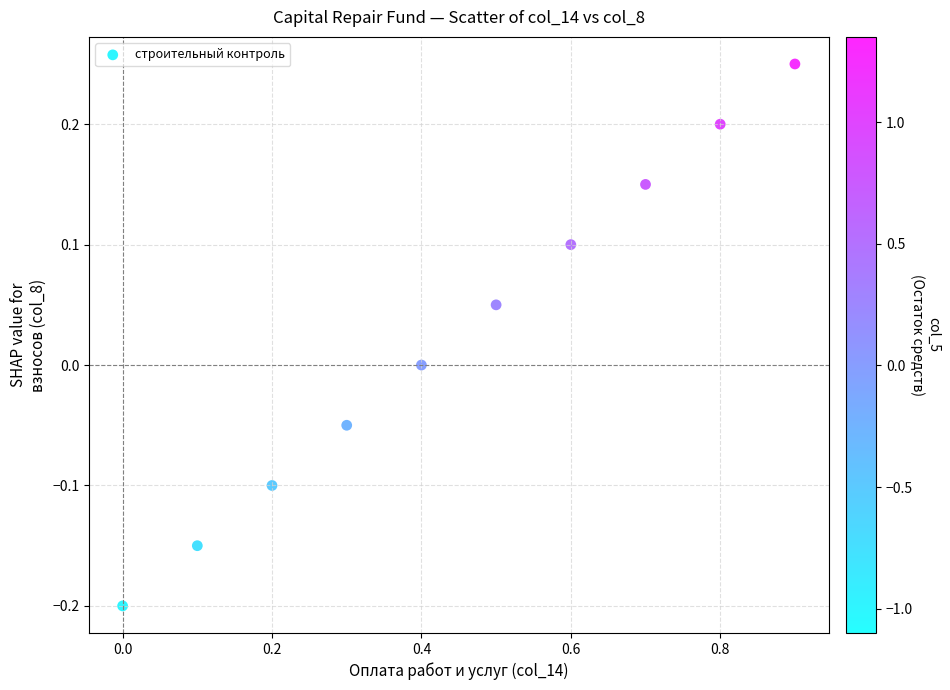

What is the average X value?

0.5